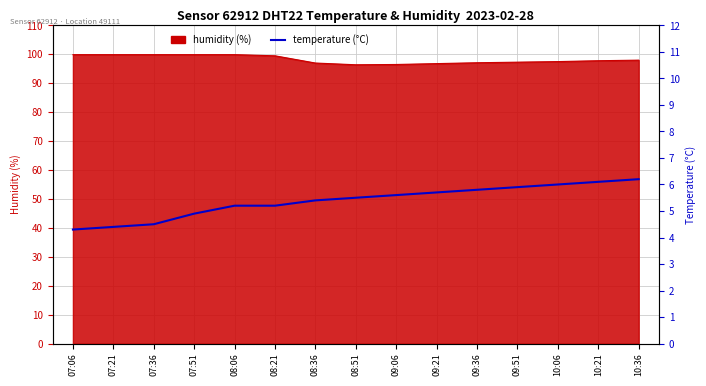

Reading left to right, extract all data points from this chart.

4.3	4.4	4.5	4.9	5.2	5.2	5.4	5.5	5.6	5.7	5.8	5.9	6.0	6.1	6.2